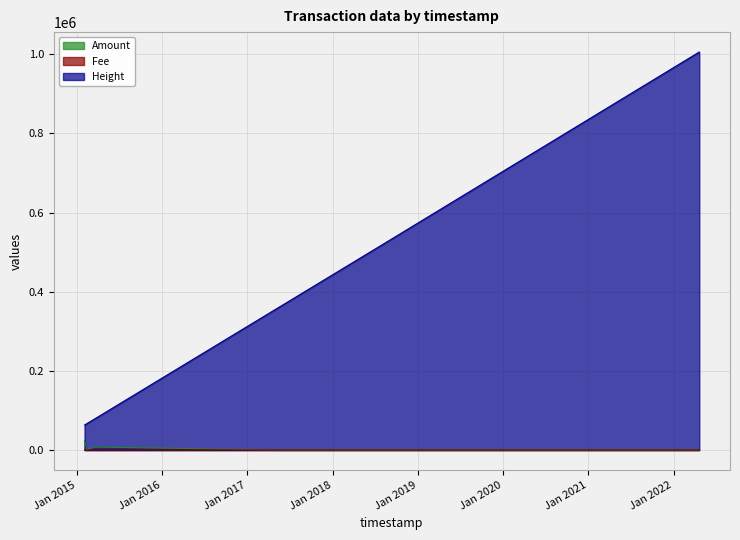

True or false: Amount and Height intersect in this chart.

False